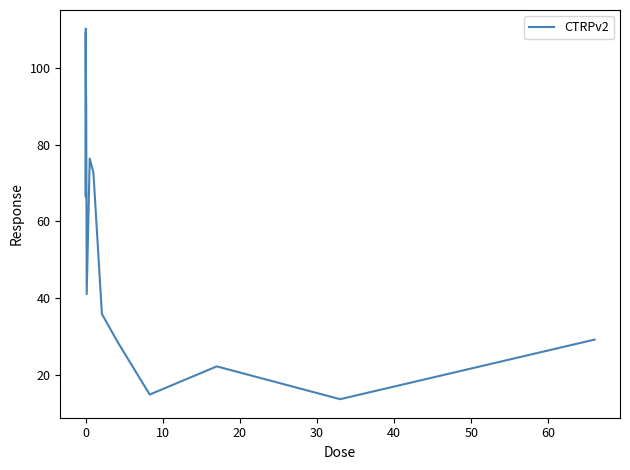

How many interior local peaks (higher than both neighbors) does the data have?

3